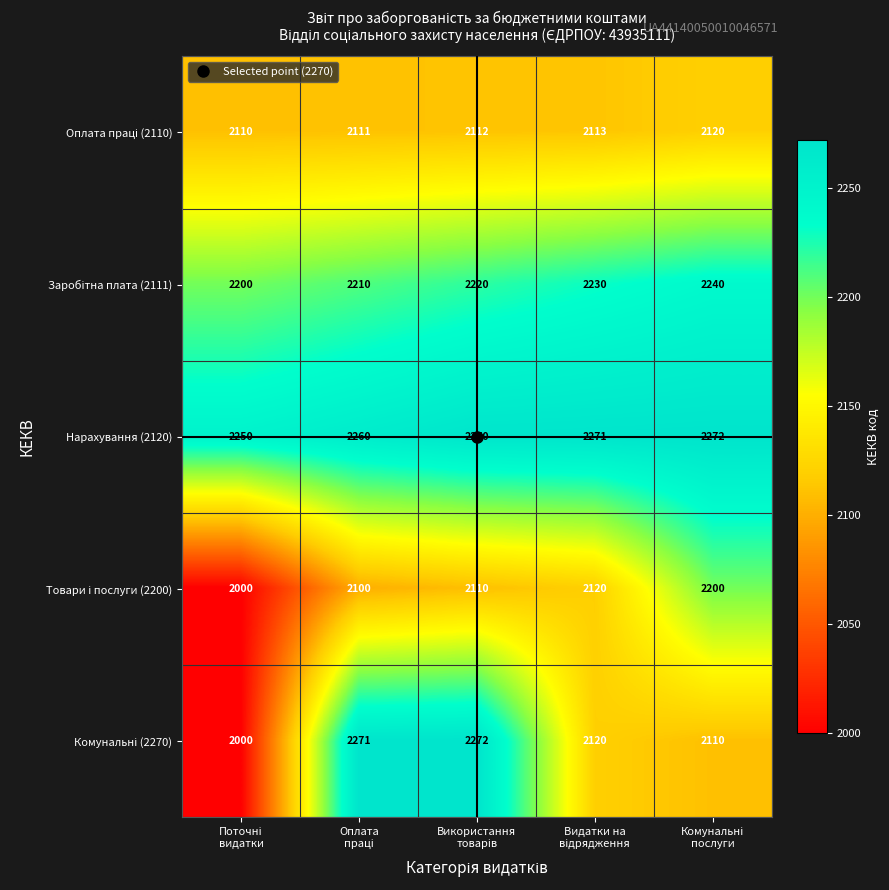

What is the maximum value shown in the chart?

2272